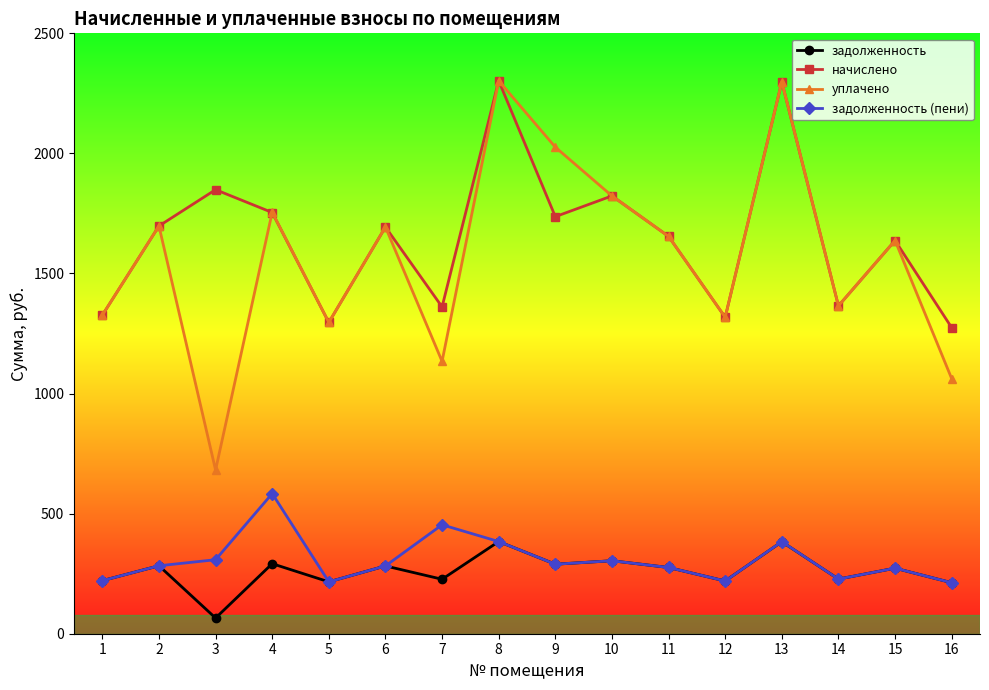

Where is начислено nearest to the value 1788?

4